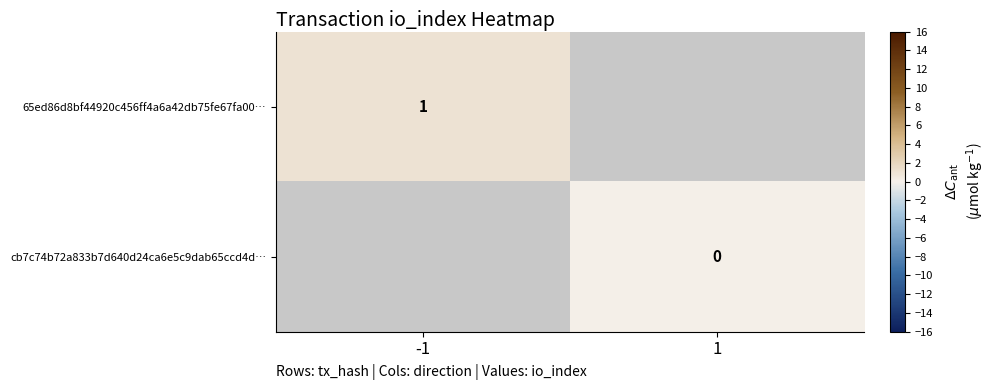

True or false: 65ed86d8bf44920c456ff4a6a42db75fe67fa00… has a value of 1 at -1.

True